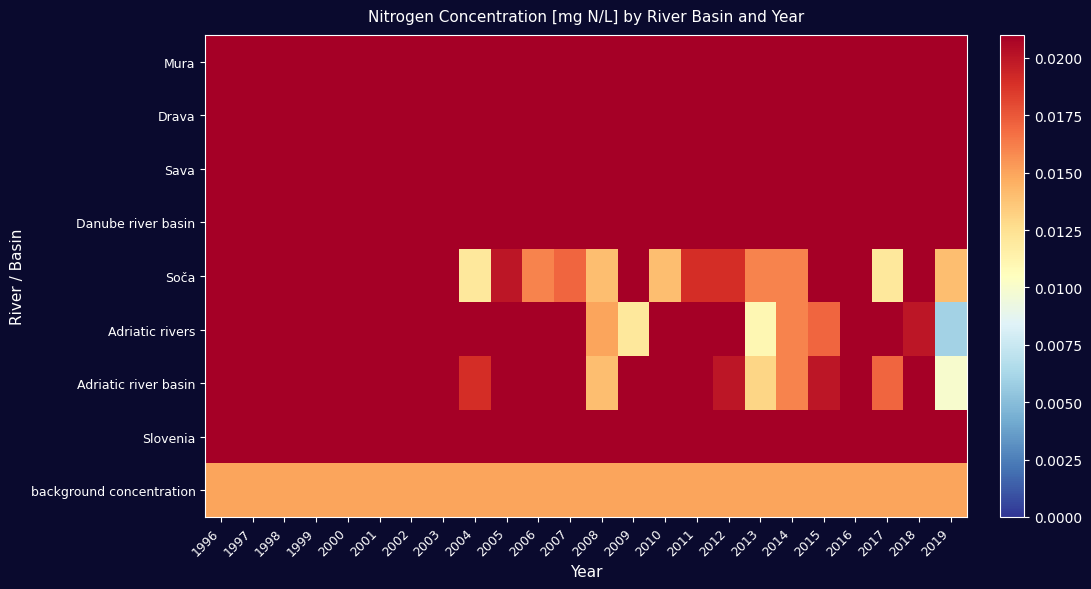

Count the number of categories in the chart.

24